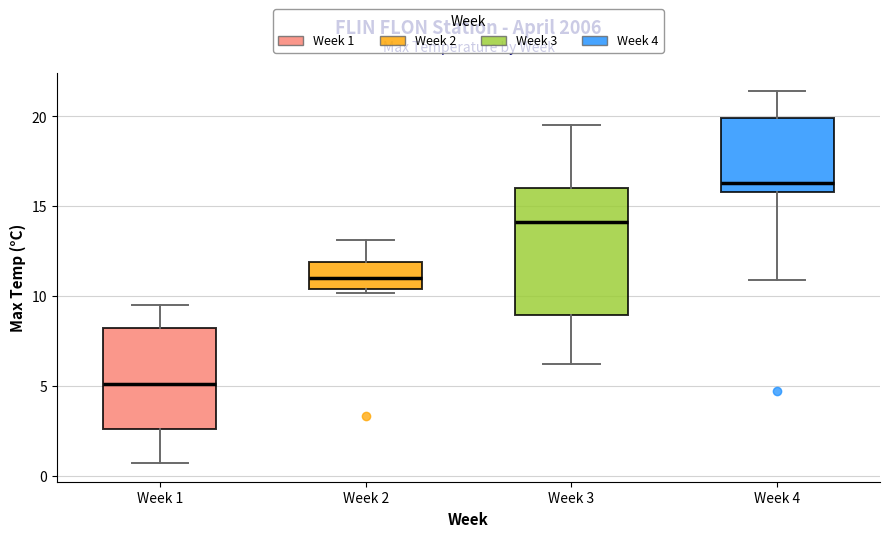

Which box has the highest median line?

Week 4